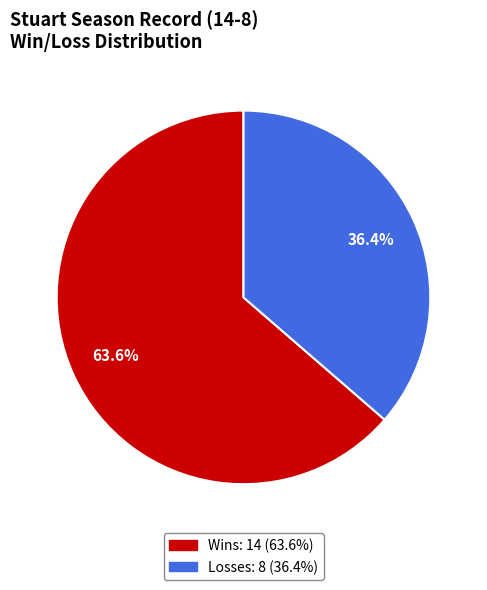

Does any single category account for the majority?

Yes